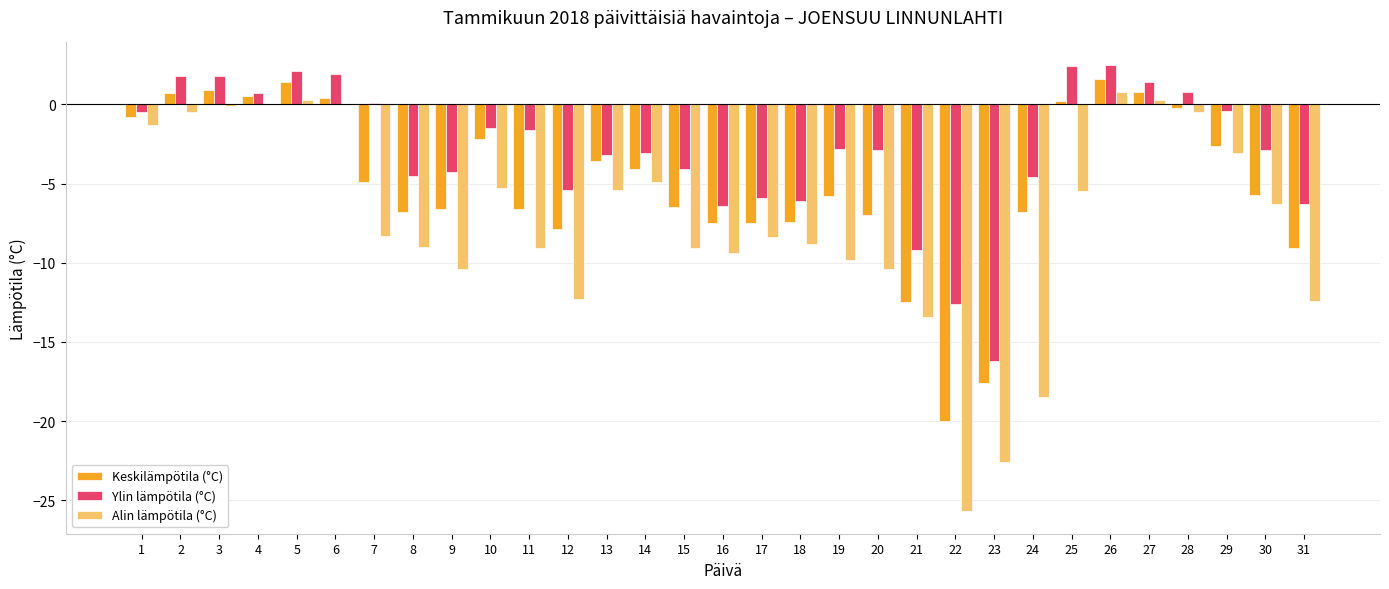

What is the sum of all Ylin lämpötila (°C) values?

-89.0